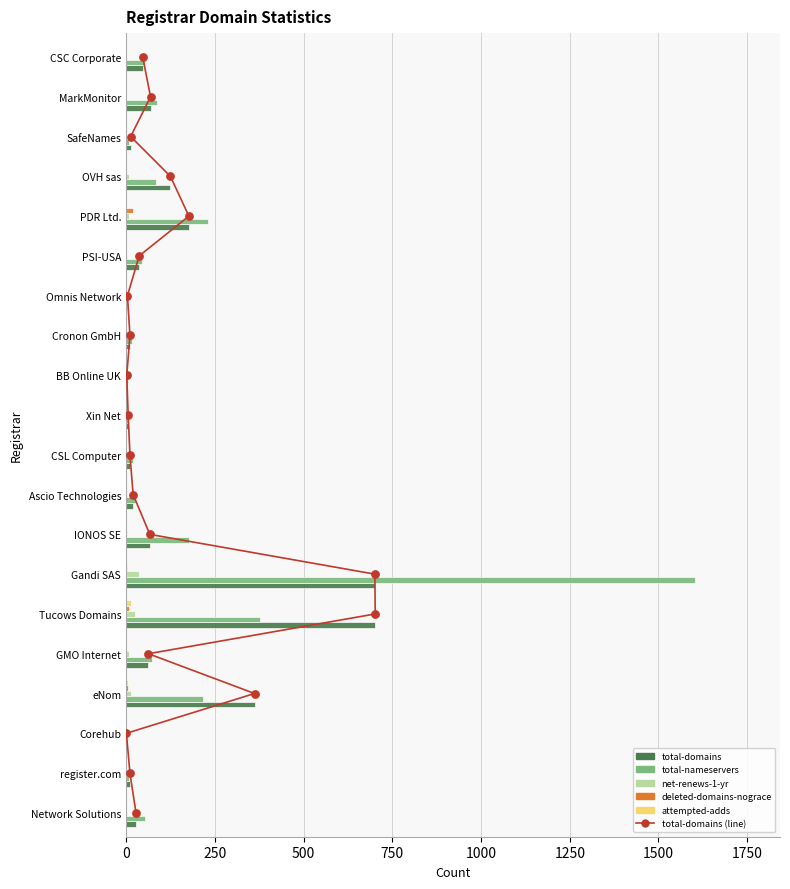

Which series has the largest total across all categories?

total-nameservers